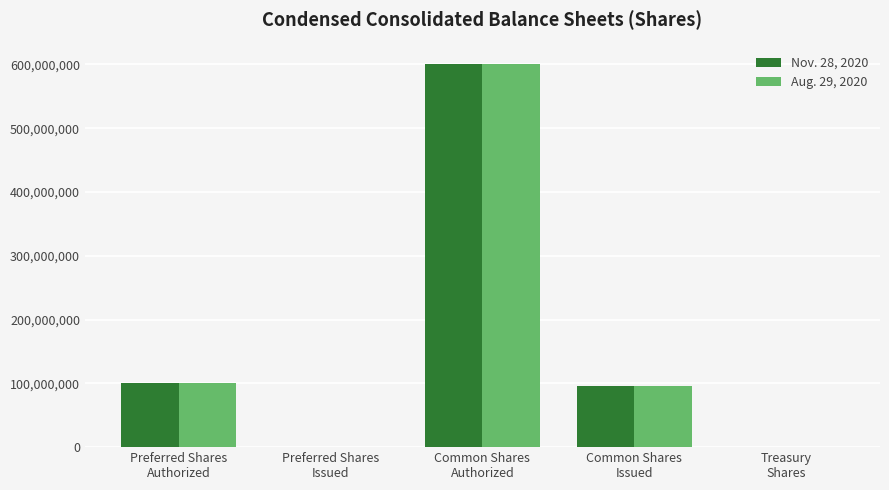

Does the chart contain stacked bars?

No